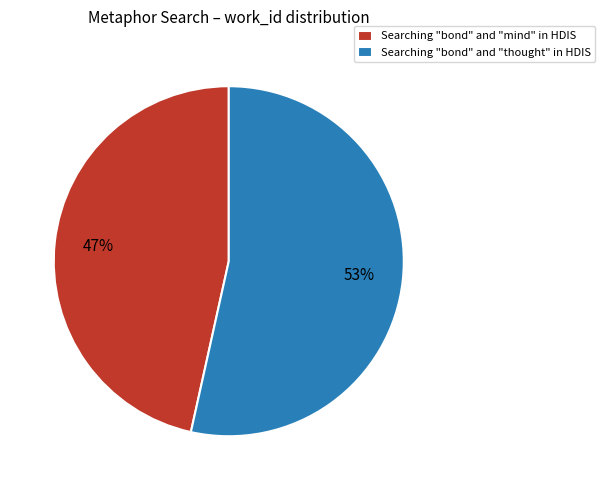

What is the smallest slice in the pie chart?

Searching "bond" and "mind" in HDIS